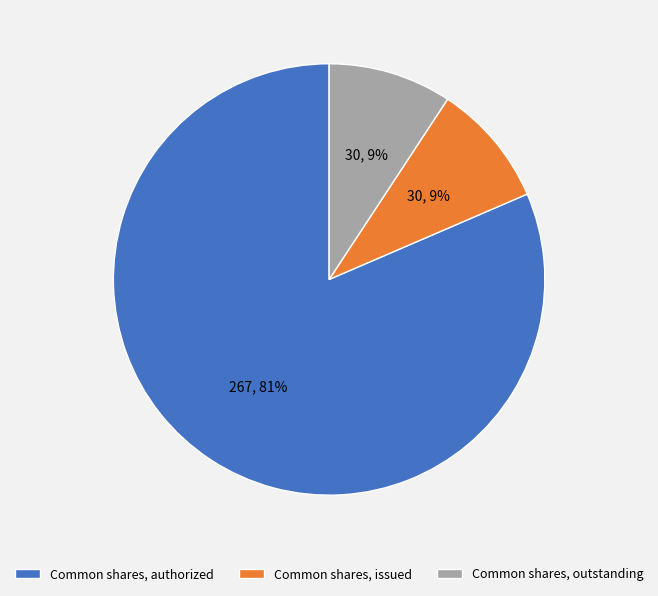

What percentage is the Common shares, issued slice, to the nearest percent?

9%